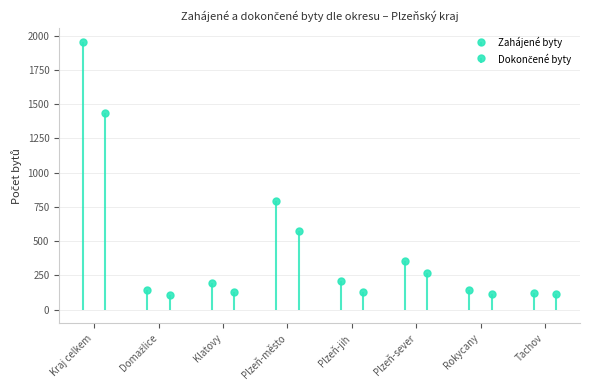

Rank the series at Domažlice from highest to lowest value.

Zahájené byty, Dokončené byty